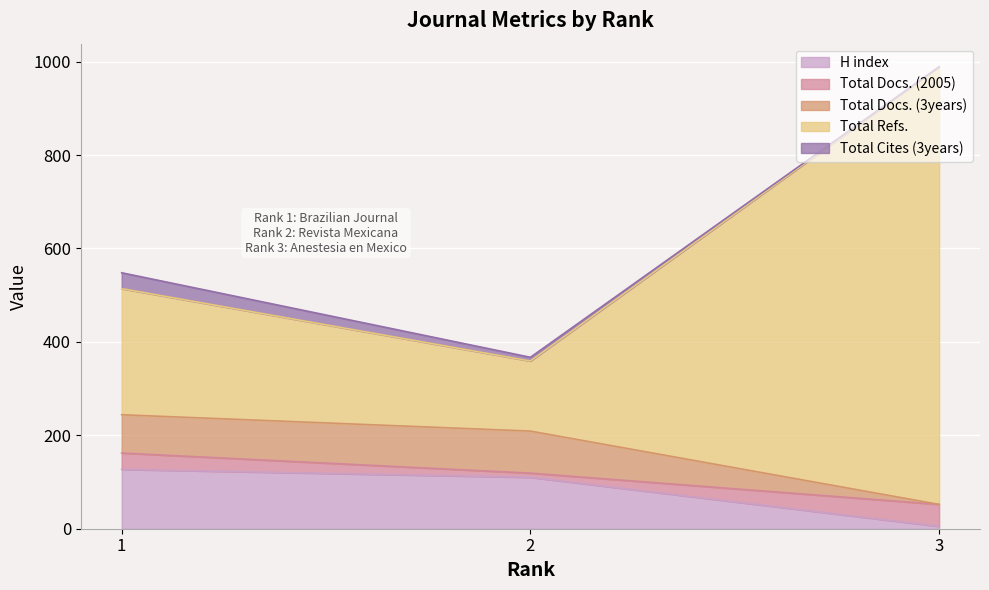

Does the chart display data point markers on the line(s)?

No